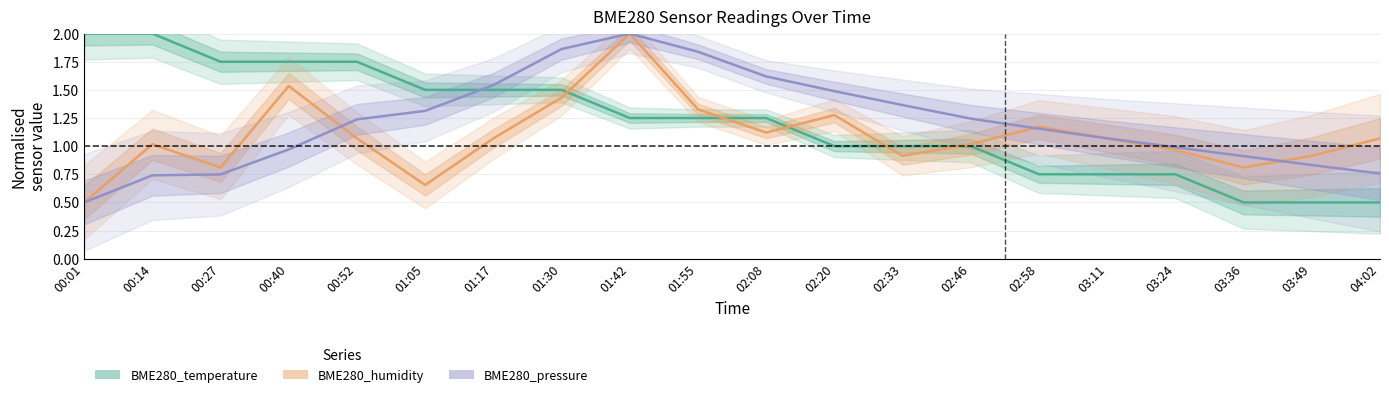

How many times do BME280_pressure and BME280_temperature cross each other?

1